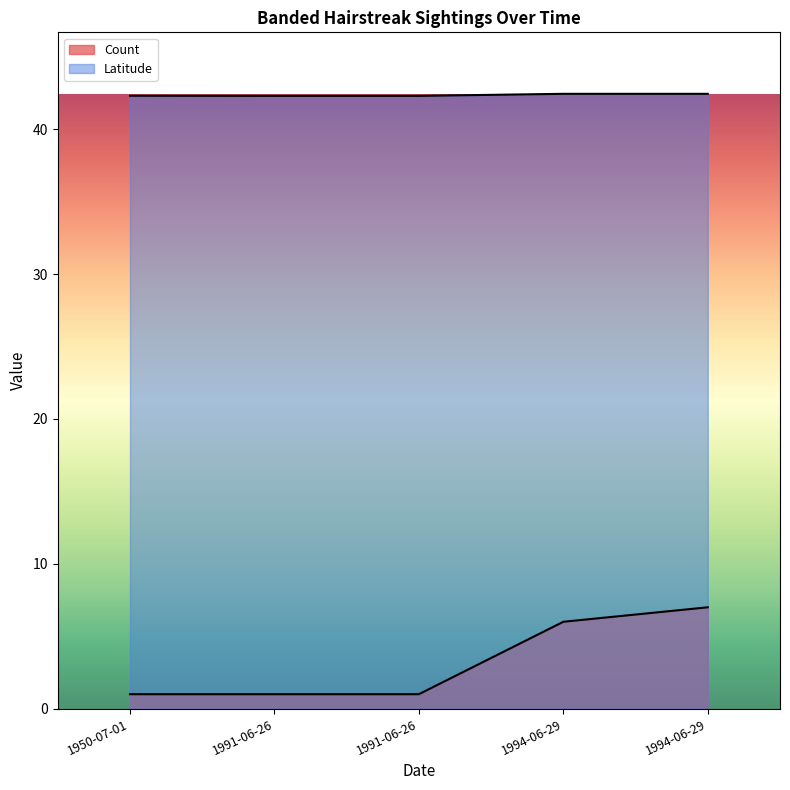

At how many categories does at least one series exceed 13?

5